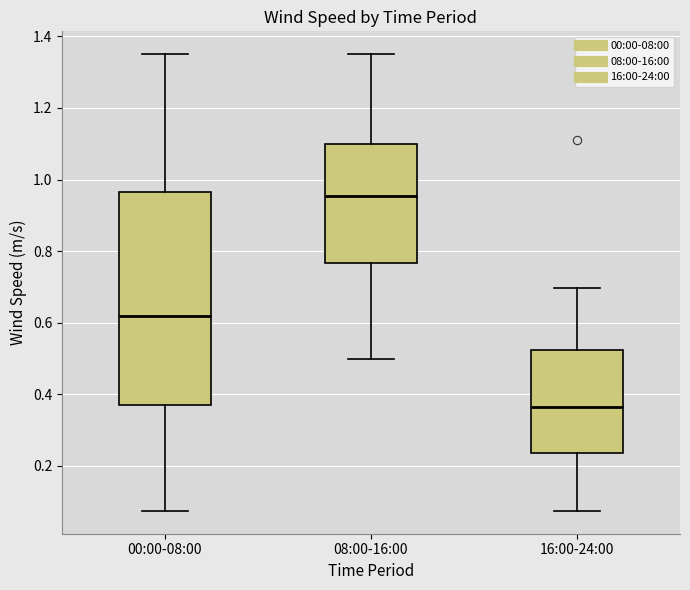

Reading left to right, read every box against the y-axis: the position of its median line, the range the box covers, and the ends of its whiskers. The values are not printed on the chart, so give them approximately, as read against the axis.

00:00-08:00: median 0.62, box 0.38 to 0.96, whiskers 0.08 to 1.36
08:00-16:00: median 0.96, box 0.76 to 1.10, whiskers 0.50 to 1.36
16:00-24:00: median 0.36, box 0.24 to 0.52, whiskers 0.08 to 0.70